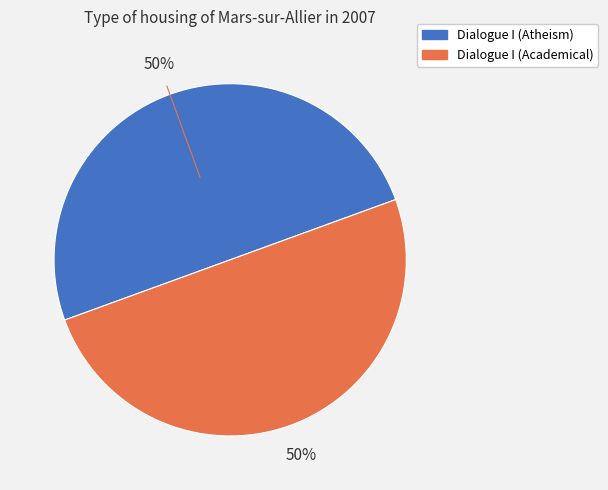

True or false: Dialogue I (Academical) accounts for 56% of the total.

False